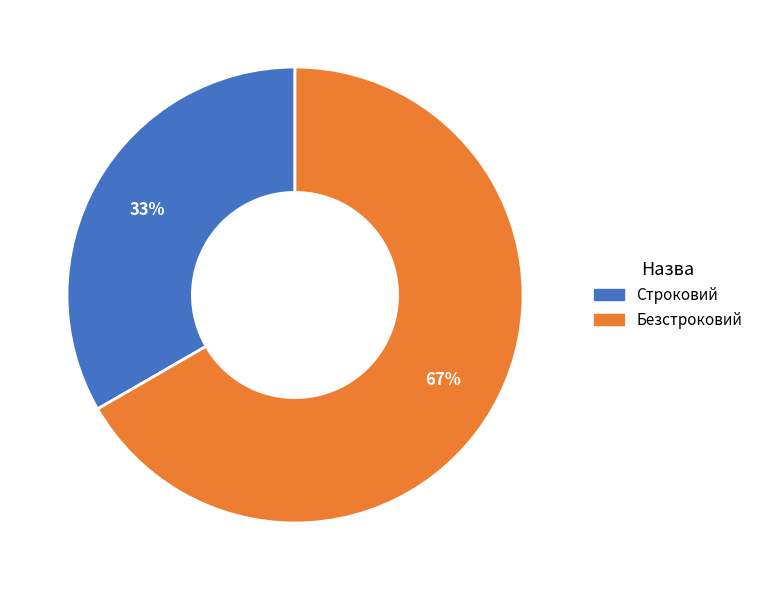

To the nearest percent, what is the combined percentage of Безстроковий and Строковий?

100%